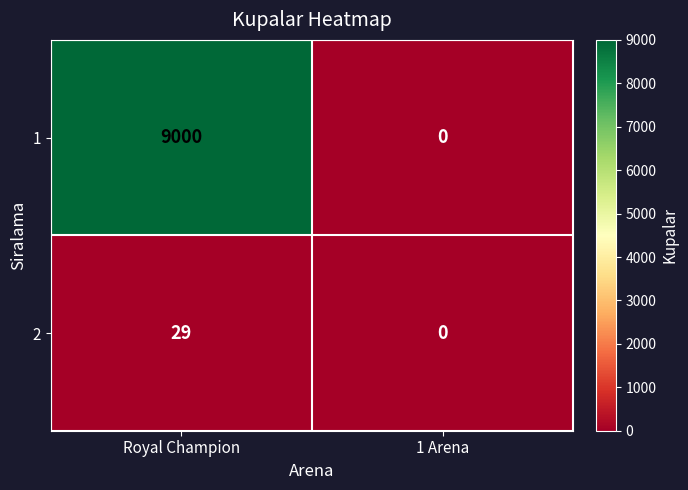

What is the difference between the highest and lowest values at Royal Champion?

8971